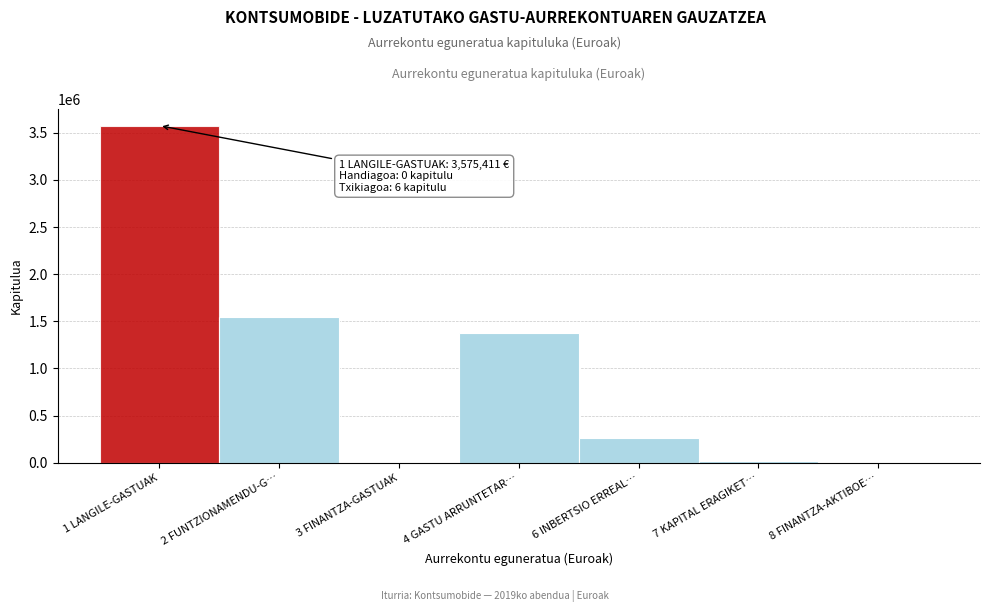

What is the change in value from 1 LANGILE-GASTUAK to 4 GASTU ARRUNTETAR…?

-2197923.0